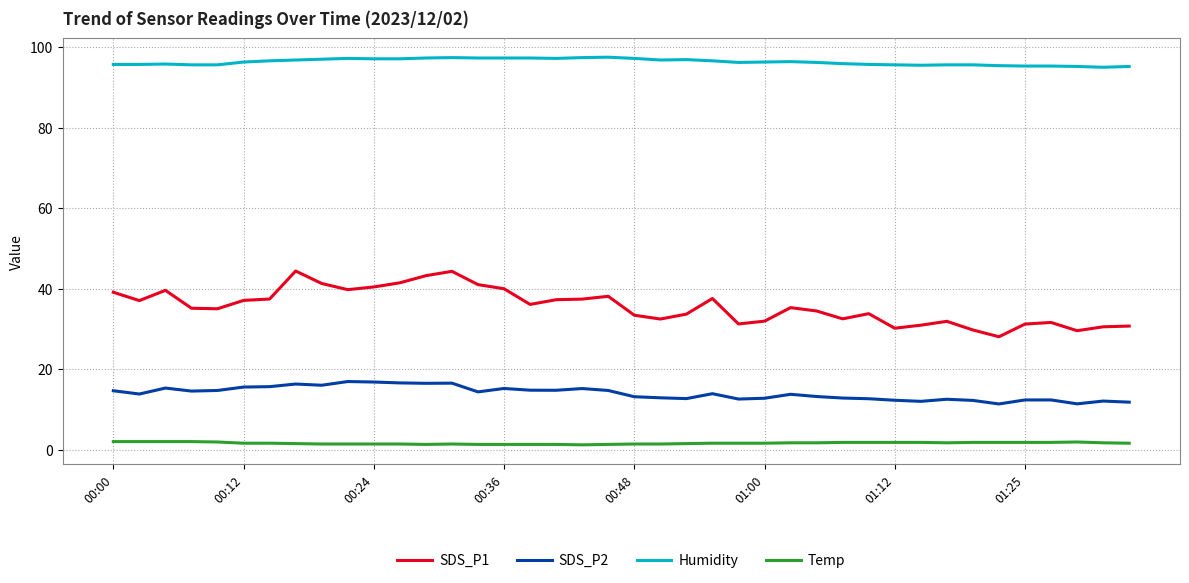

List the series in order of their peak value, highest first.

Humidity, SDS_P1, SDS_P2, Temp